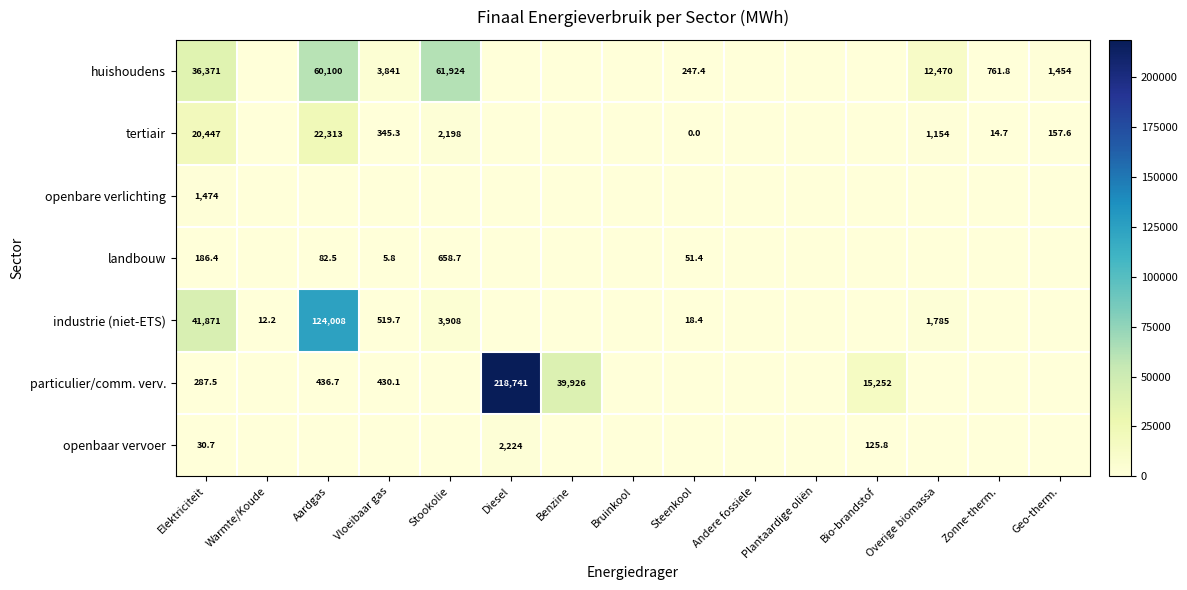

What is the sum of the tertiair values at Aardgas and Vloeibaar gas?

22658.3